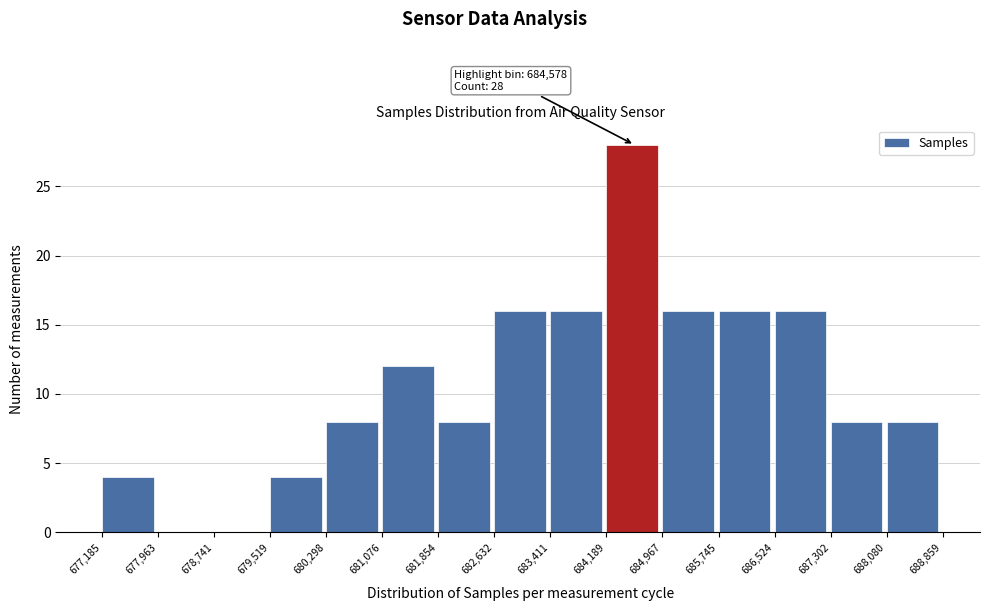

Over which range of the x-axis is the bar tallest?

684,189 to 684,967